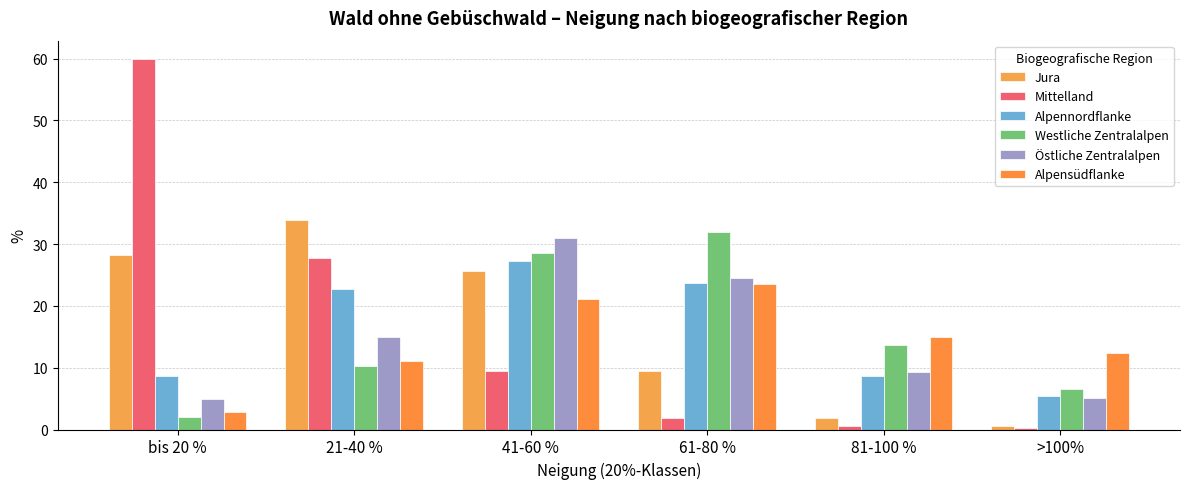

What is the total value across all series at 21-40 %?

120.7